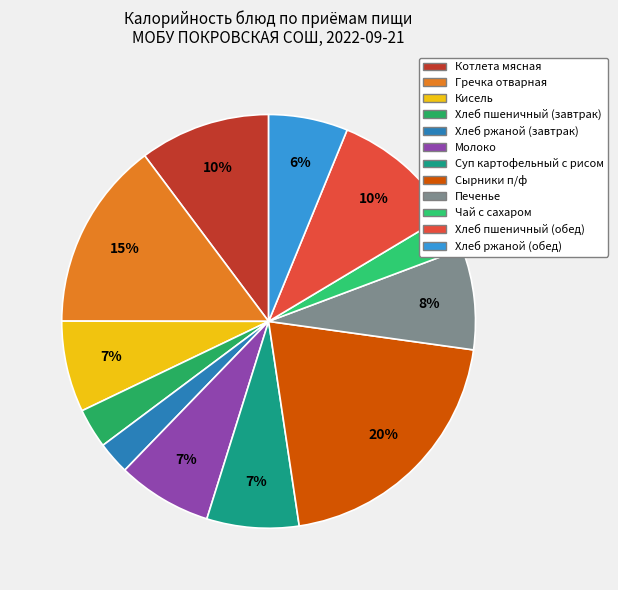

To the nearest percent, what percentage of the pie is Чай с сахаром?

3%